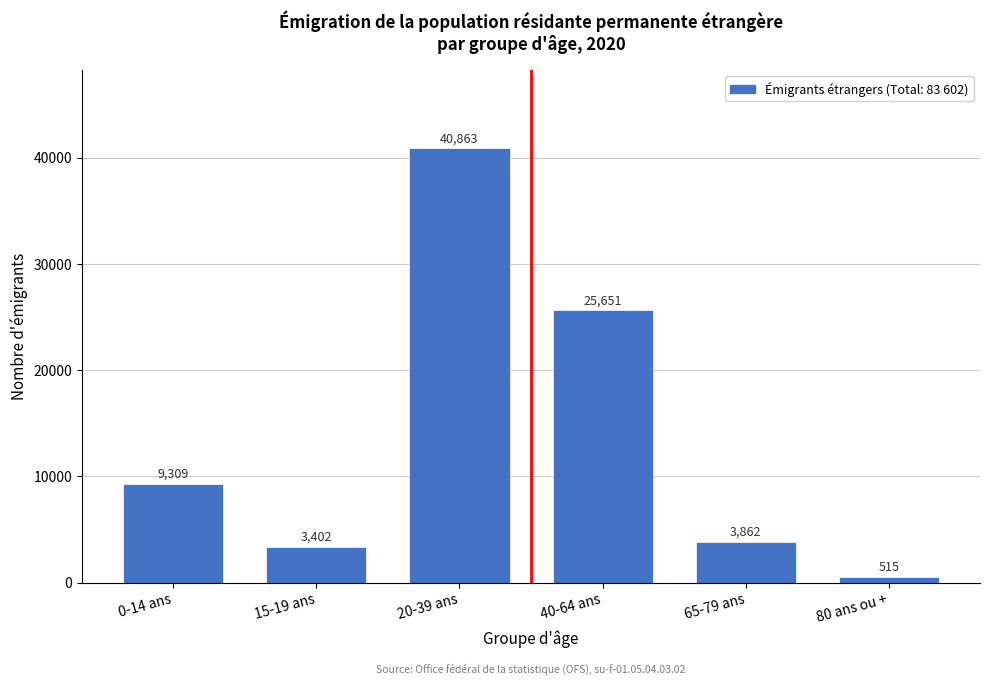

Reading left to right, extract all data points from this chart.

9309	3402	40863	25651	3862	515